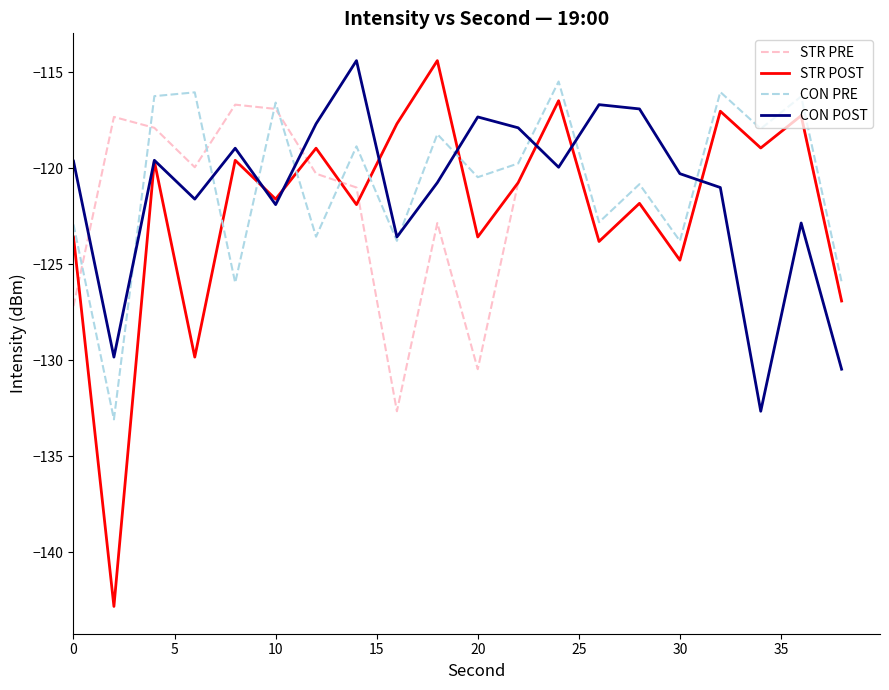

How many times do STR POST and CON PRE cross each other?

6